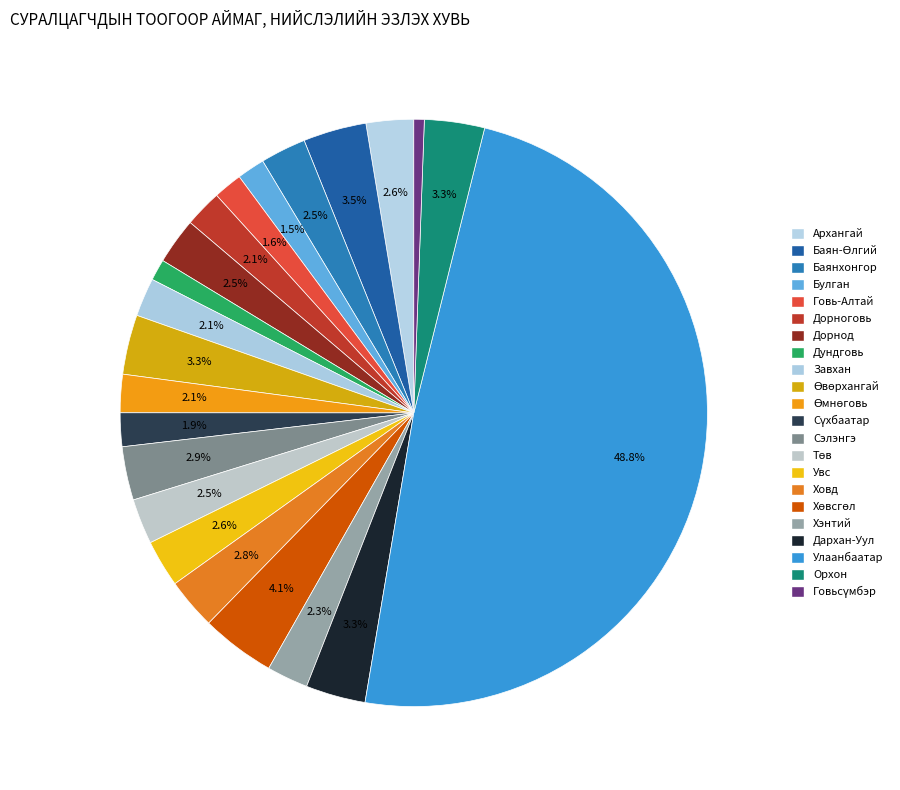

To the nearest percent, what portion does Өмнөговь represent?

2%